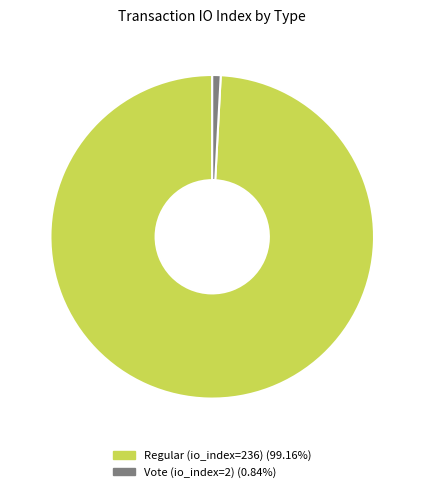

Do Regular (io_index=236) and Vote (io_index=2) together represent more than half of the pie?

Yes